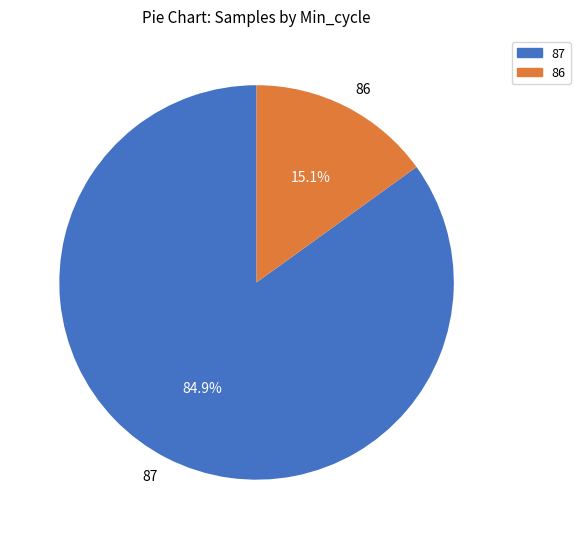

Which category has the biggest portion of the pie?

87